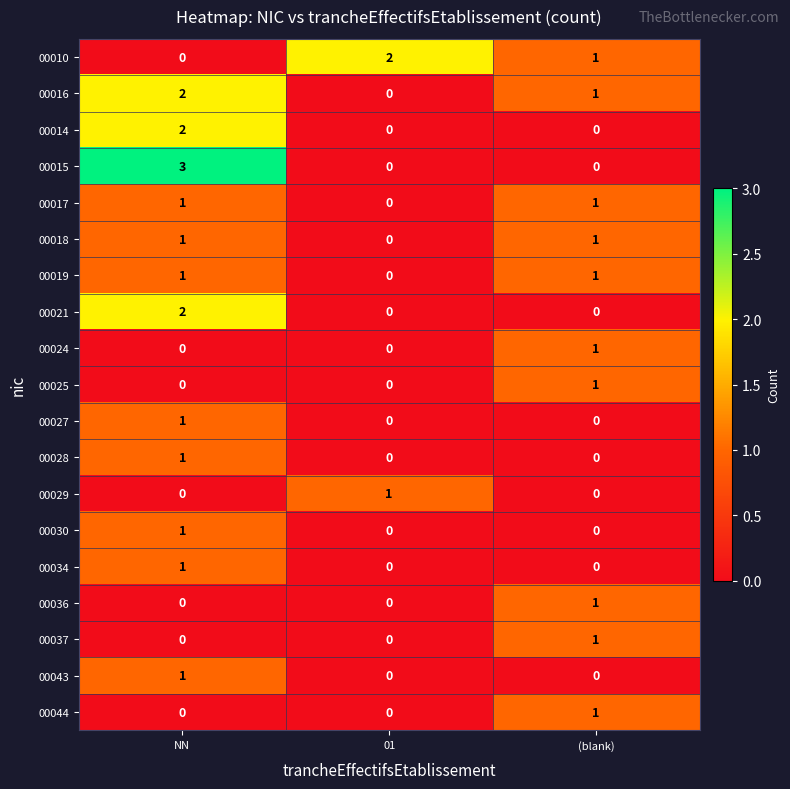

What is the sum of all 00016 values?

3